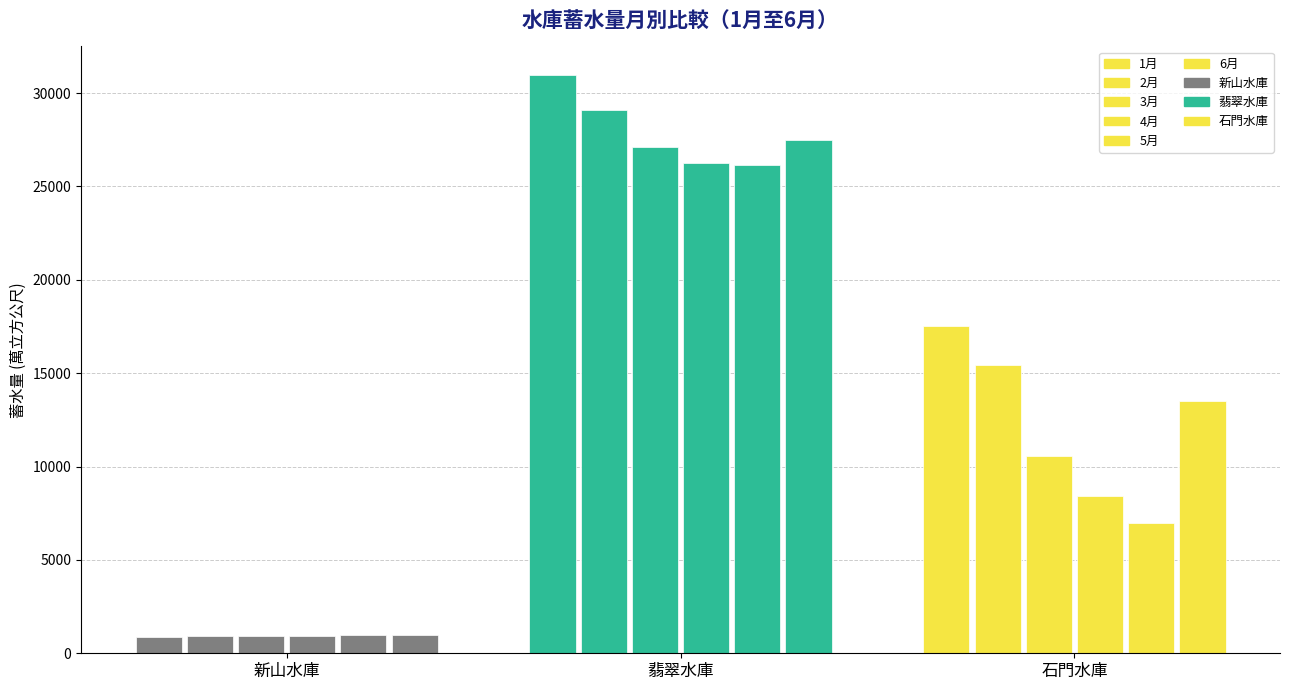

Reading left to right, list all the values displayed in this chart.

1月: 新山水庫=867.8	翡翠水庫=30946.2	石門水庫=17547.6
2月: 新山水庫=918.1	翡翠水庫=29082.7	石門水庫=15424.6
3月: 新山水庫=933.0	翡翠水庫=27091.8	石門水庫=10586.4
4月: 新山水庫=938.0	翡翠水庫=26263.9	石門水庫=8434.9
5月: 新山水庫=960.0	翡翠水庫=26147.7	石門水庫=6953.6
6月: 新山水庫=967.5	翡翠水庫=27497.0	石門水庫=13483.4